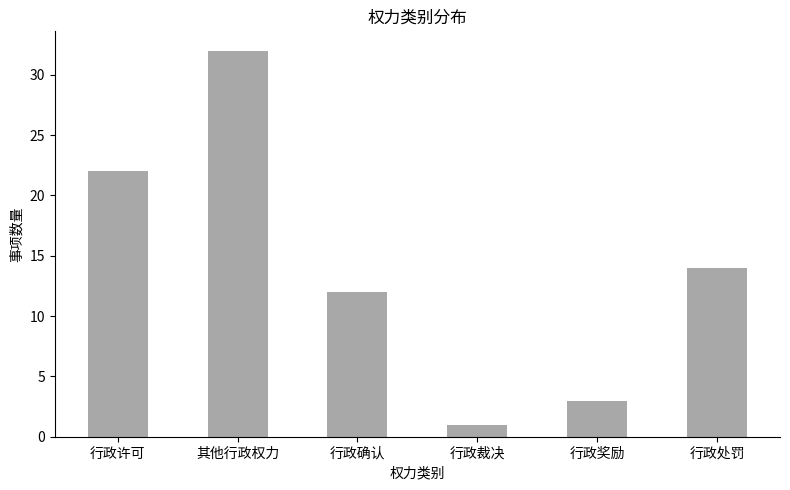

At which category does the chart reach its minimum across all series?

行政裁决